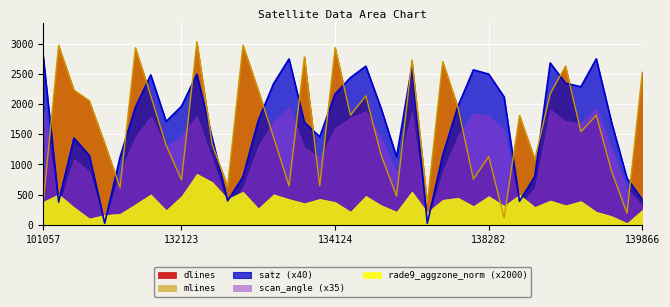

True or false: satz has a value of 18.1 at 132123.

False